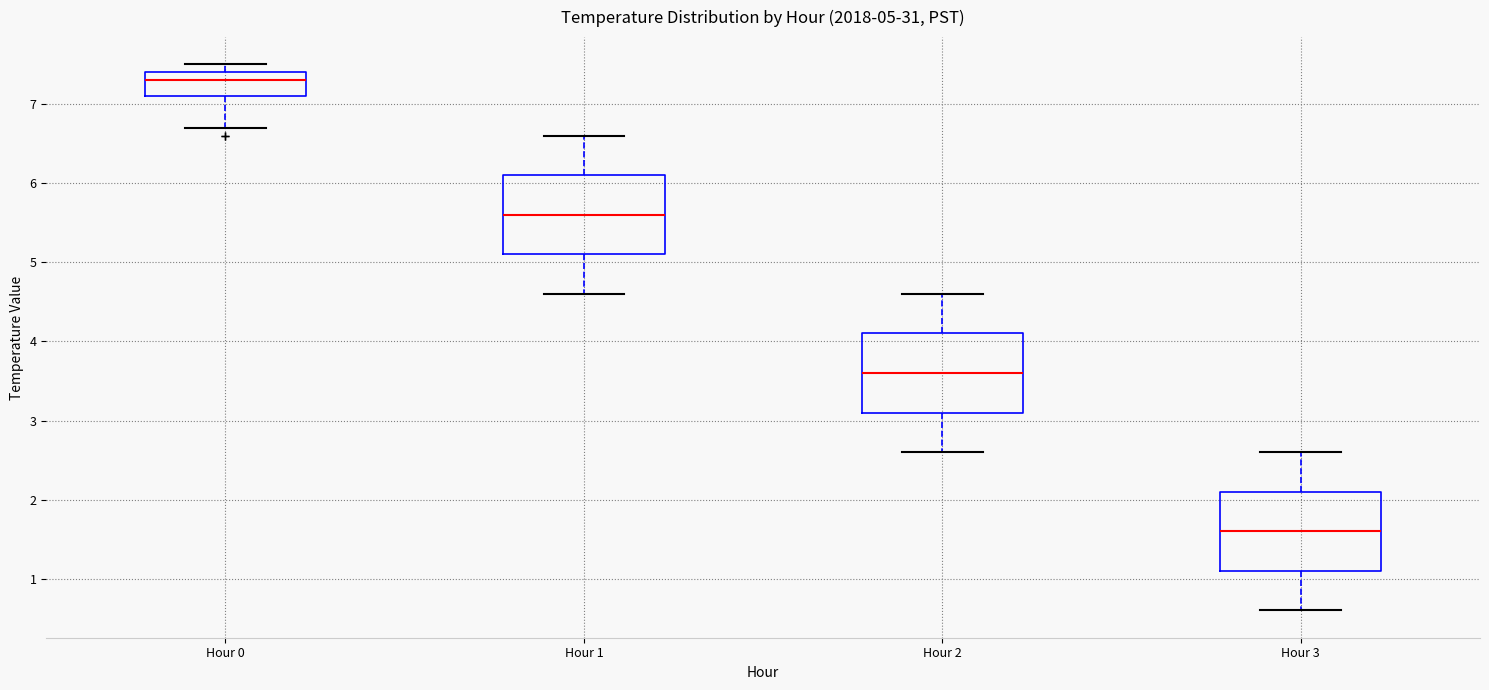

Which box's median line is the lowest?

Hour 3